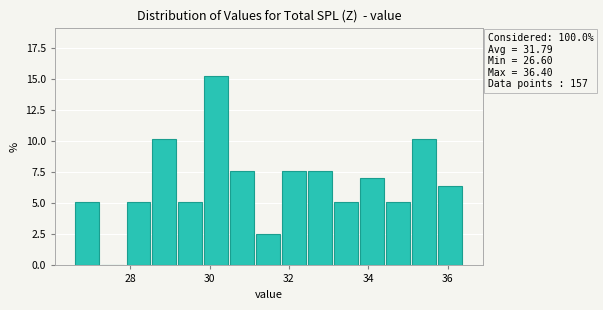

Read against the x-axis, roughly where is the centre of the tallest bar?

30.2